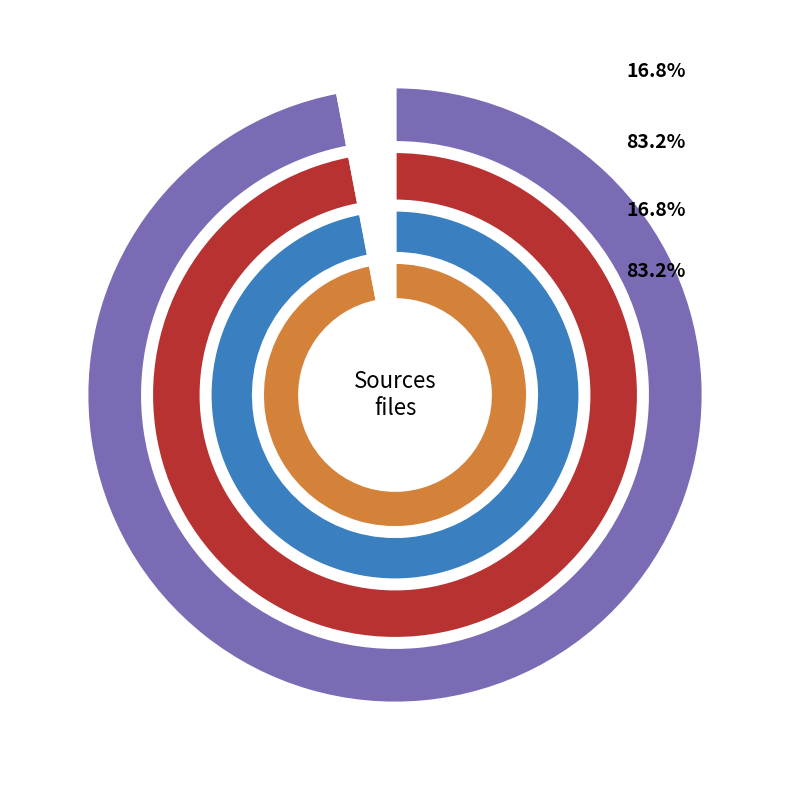

Rank the categories by value from highest to lowest.

age-sources.geojson, age-sources-shapefiles.zip